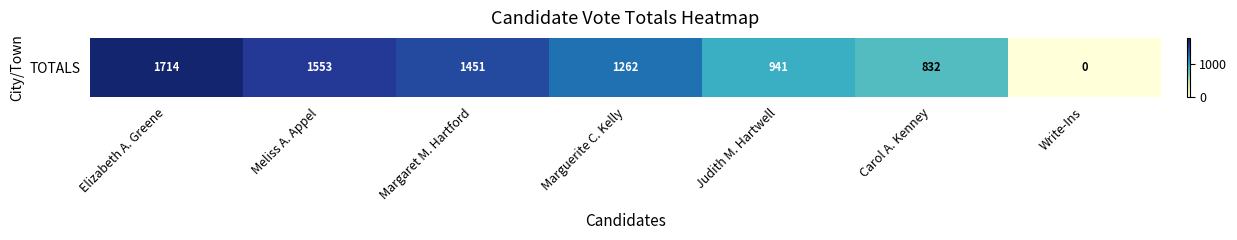

What is the ratio of the value at Meliss A. Appel to the value at Margaret M. Hartford?

1.1